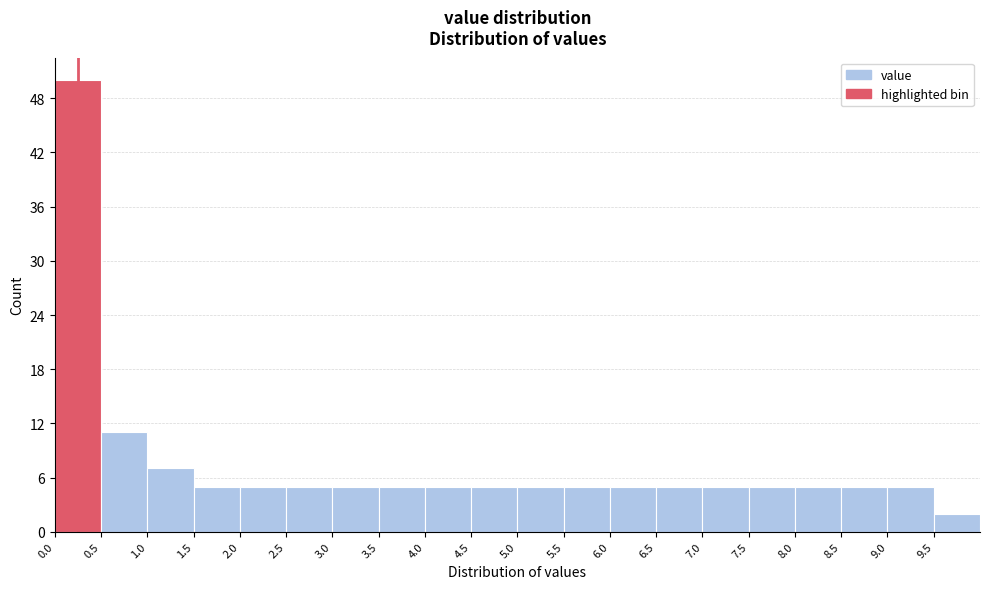

Reading left to right, transcribe this chart: for each bar, give the range it covers on the x-axis and its height. The values are not printed on the chart, so give them approximately, as read against the axis.

0.0 to 0.5: 50
0.5 to 1.0: 11
1.0 to 1.5: 7
1.5 to 2.0: 5
2.0 to 2.5: 5
2.5 to 3.0: 5
3.0 to 3.5: 5
3.5 to 4.0: 5
4.0 to 4.5: 5
4.5 to 5.0: 5
5.0 to 5.5: 5
5.5 to 6.0: 5
6.0 to 6.5: 5
6.5 to 7.0: 5
7.0 to 7.5: 5
7.5 to 8.0: 5
8.0 to 8.5: 5
8.5 to 9.0: 5
9.0 to 9.5: 5
9.5 to 10.0: 2